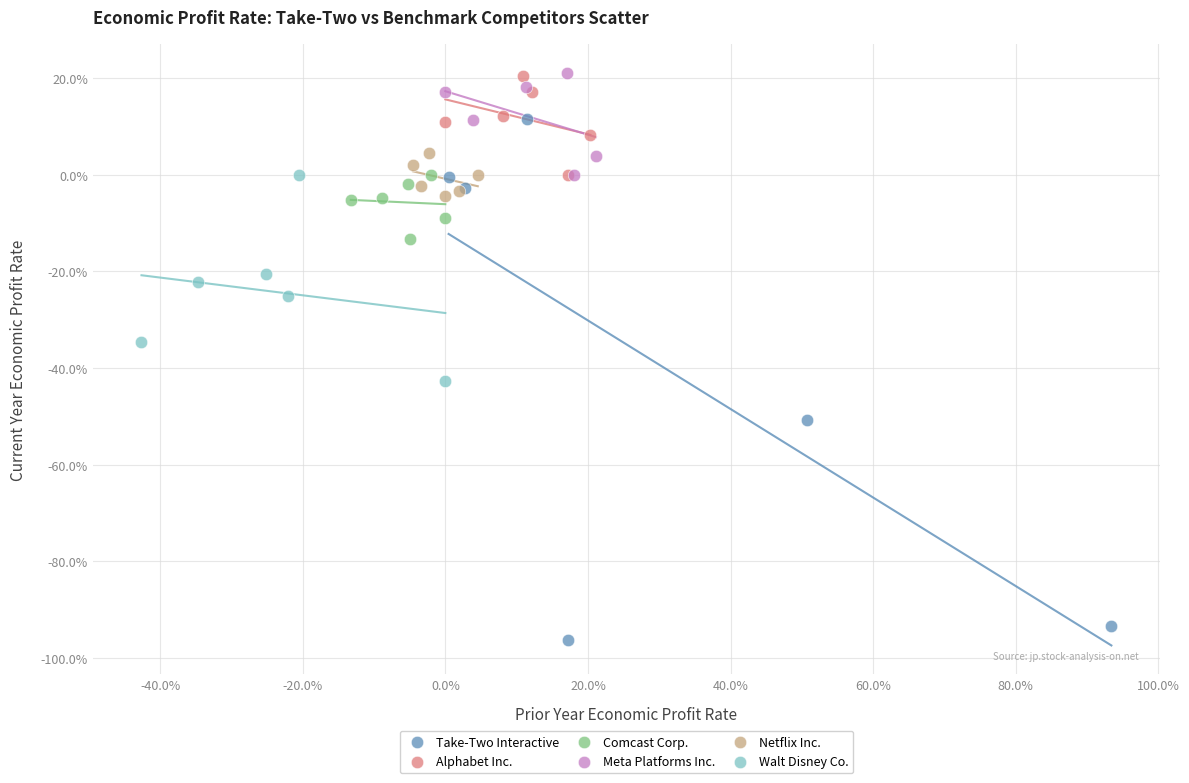

Which series contains the lowest Y value?

Take-Two Interactive